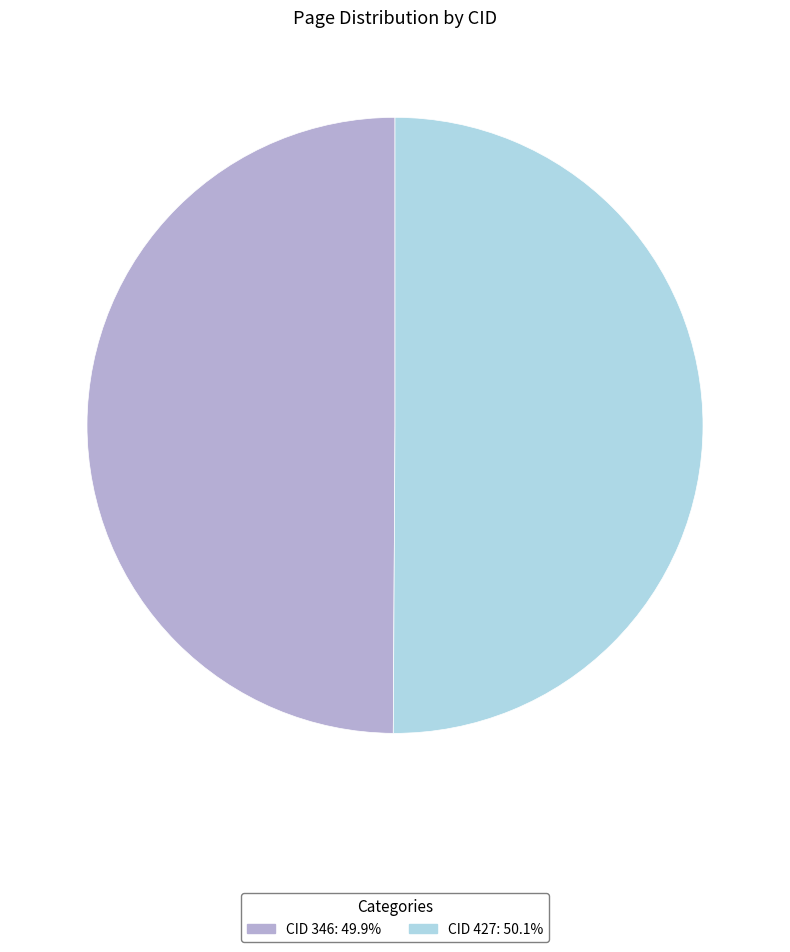

How many segments does this pie chart have?

2